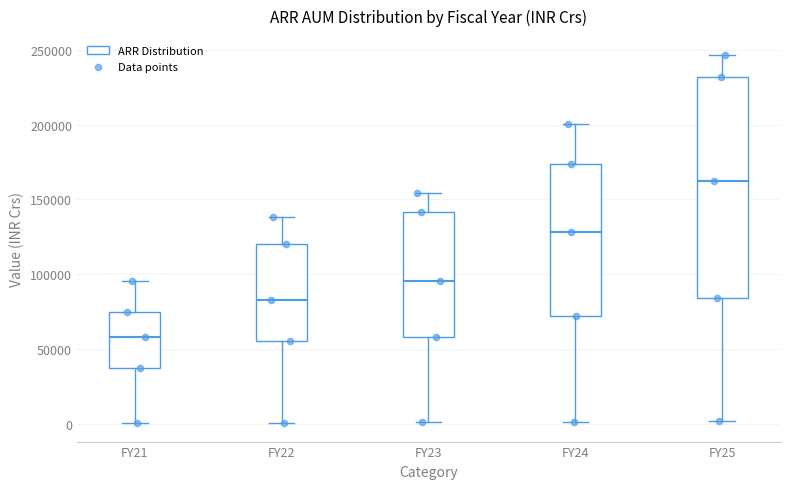

Reading left to right, transcribe this box plot: for each box, give where its median line is, the range the box spans, and where its two whiskers end, as read against the y-axis. The values are not printed on the chart, so give them approximately, as read against the axis.

FY21: median 60000, box 35000 to 75000, whiskers 0 to 95000
FY22: median 85000, box 55000 to 120000, whiskers 0 to 140000
FY23: median 95000, box 60000 to 140000, whiskers 0 to 155000
FY24: median 130000, box 70000 to 175000, whiskers 0 to 200000
FY25: median 160000, box 85000 to 230000, whiskers 0 to 245000